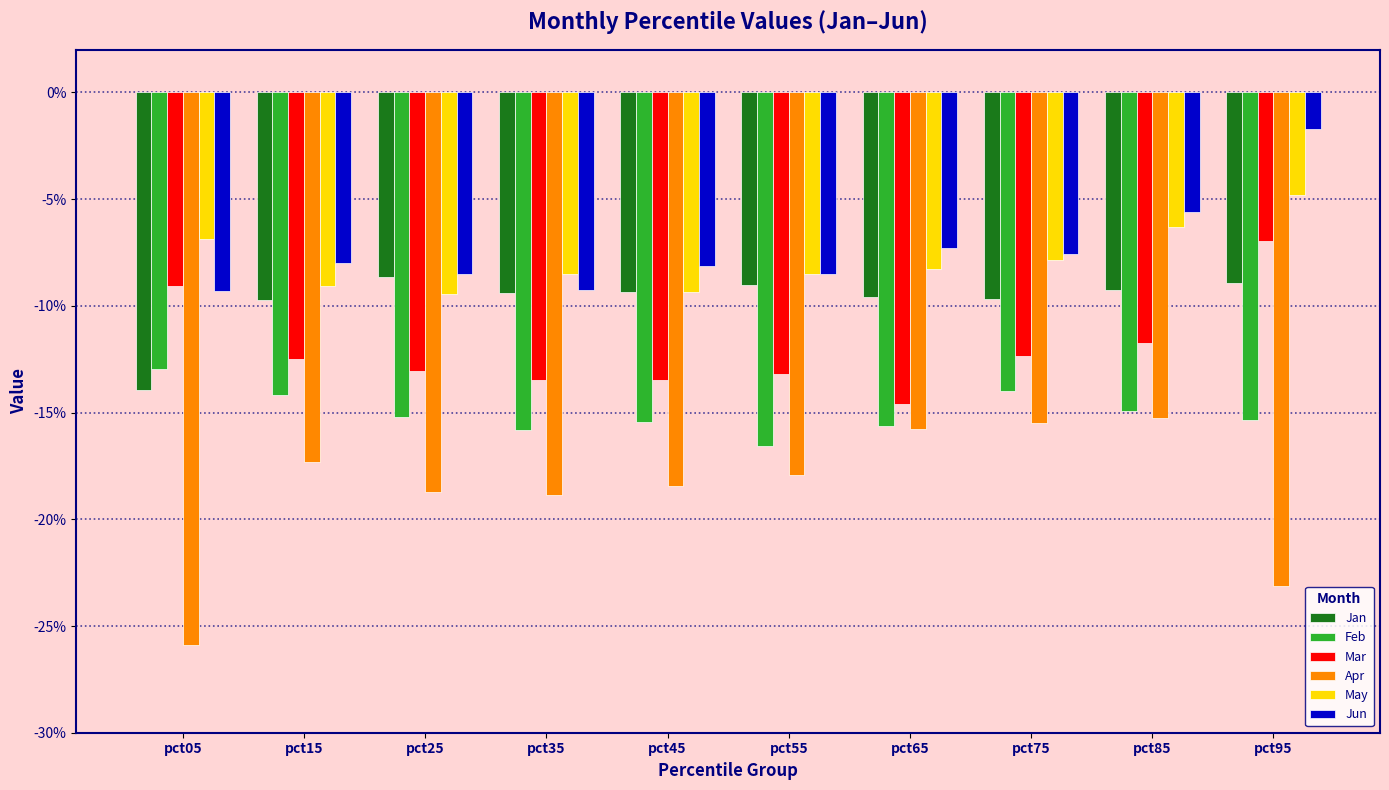

Is the value of Apr at pct95 greater than the value of Feb at pct15?

No